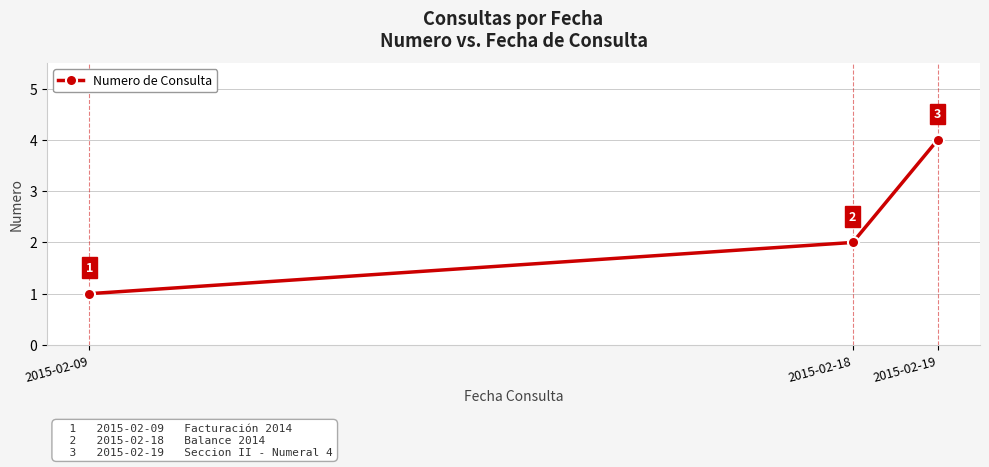

Rank the categories by value from highest to lowest.

2015-02-19, 2015-02-18, 2015-02-09